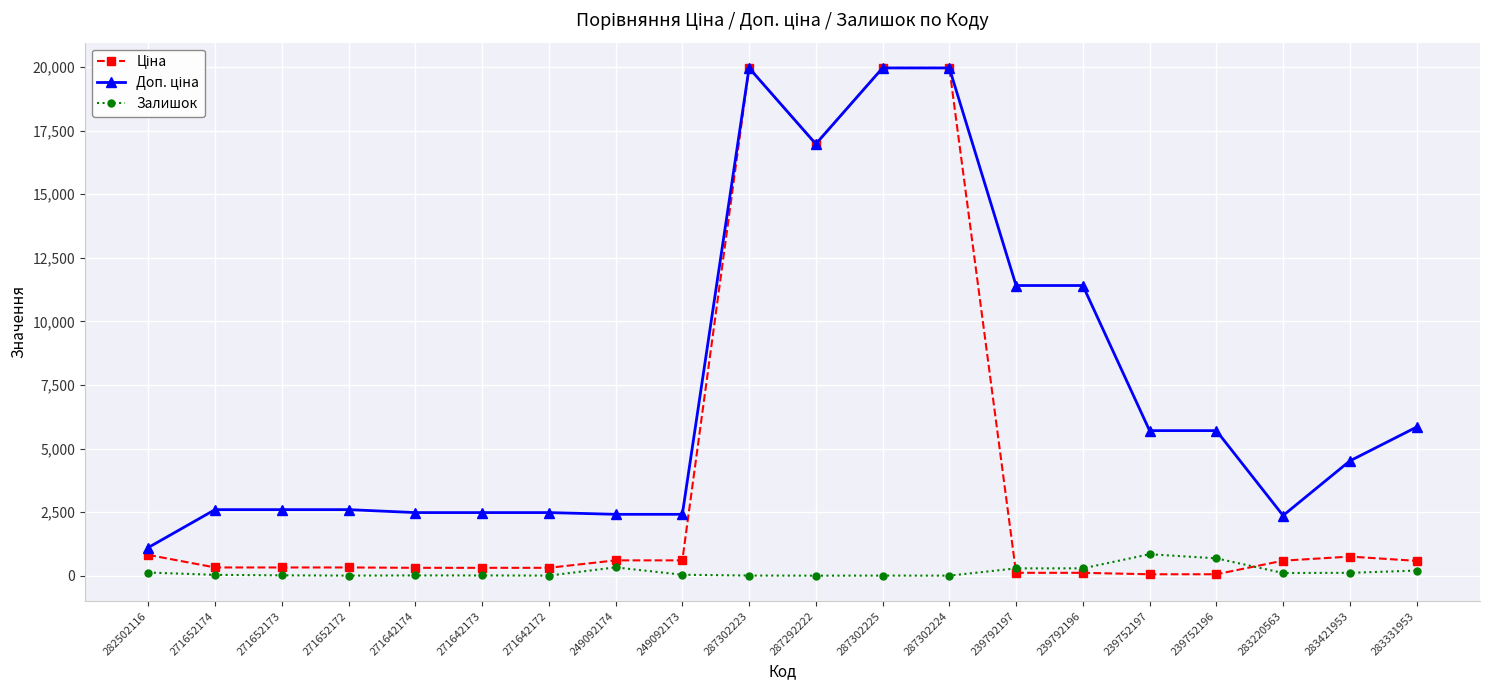

At how many categories does at least one series exceed 14469?

4